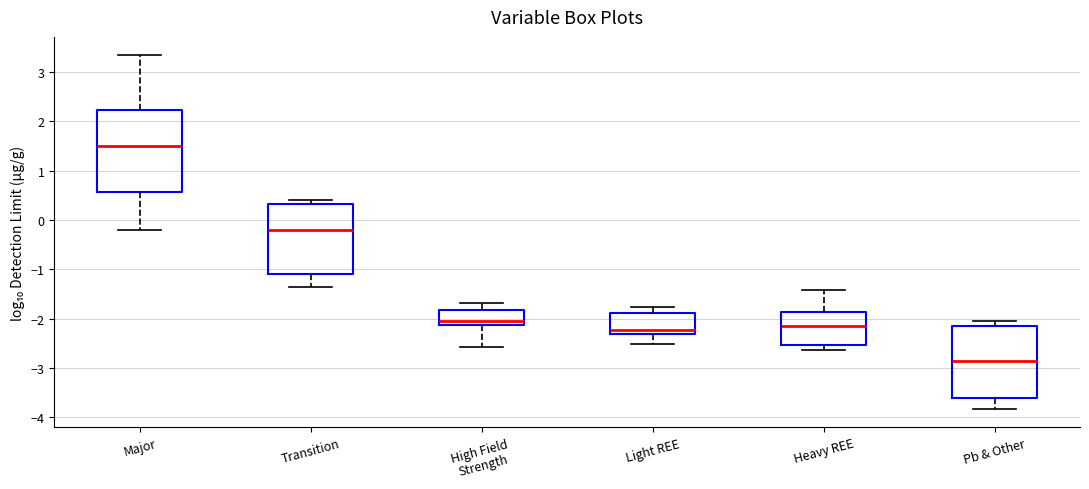

Reading left to right, transcribe this box plot: for each box, give where its median line is, the range the box spans, and where its two whiskers end, as read against the y-axis. The values are not printed on the chart, so give them approximately, as read against the axis.

Major: median 1.5, box 0.6 to 2.2, whiskers -0.2 to 3.4
Transition: median -0.2, box -1.1 to 0.3, whiskers -1.3 to 0.4
High Field Strength: median -2.1 (just above the box's lower edge), box -2.1 to -1.8, whiskers -2.6 to -1.7
Light REE: median -2.2, box -2.3 to -1.9, whiskers -2.5 to -1.8
Heavy REE: median -2.1, box -2.5 to -1.9, whiskers -2.6 to -1.4
Pb & Other: median -2.9, box -3.6 to -2.1, whiskers -3.8 to -2.0